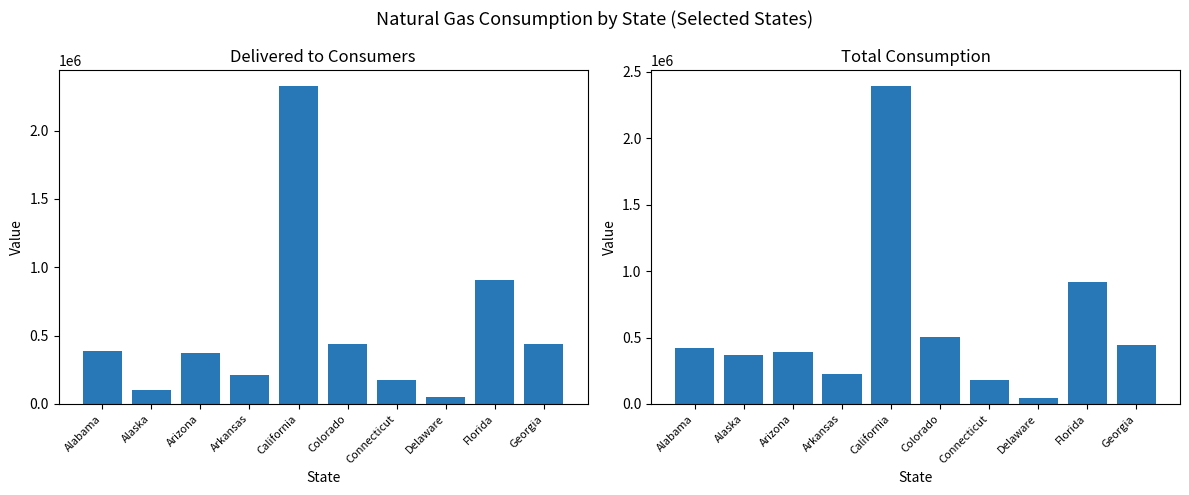

What is the difference between the maximum and minimum values in the Total Consumption series?

2346982